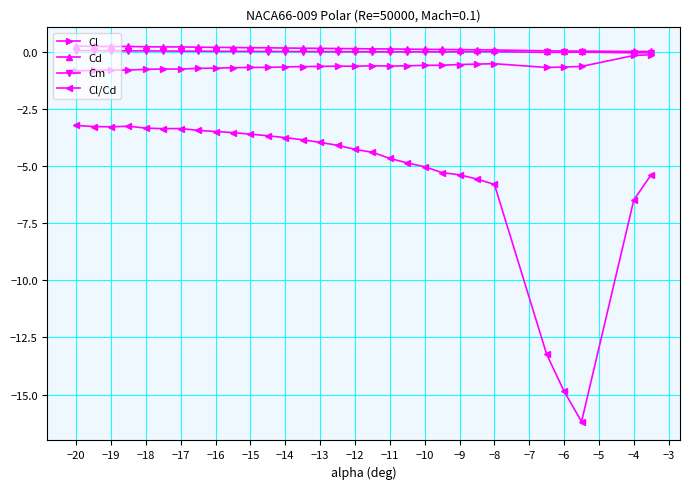

What is the average value of the Cd series?

0.2